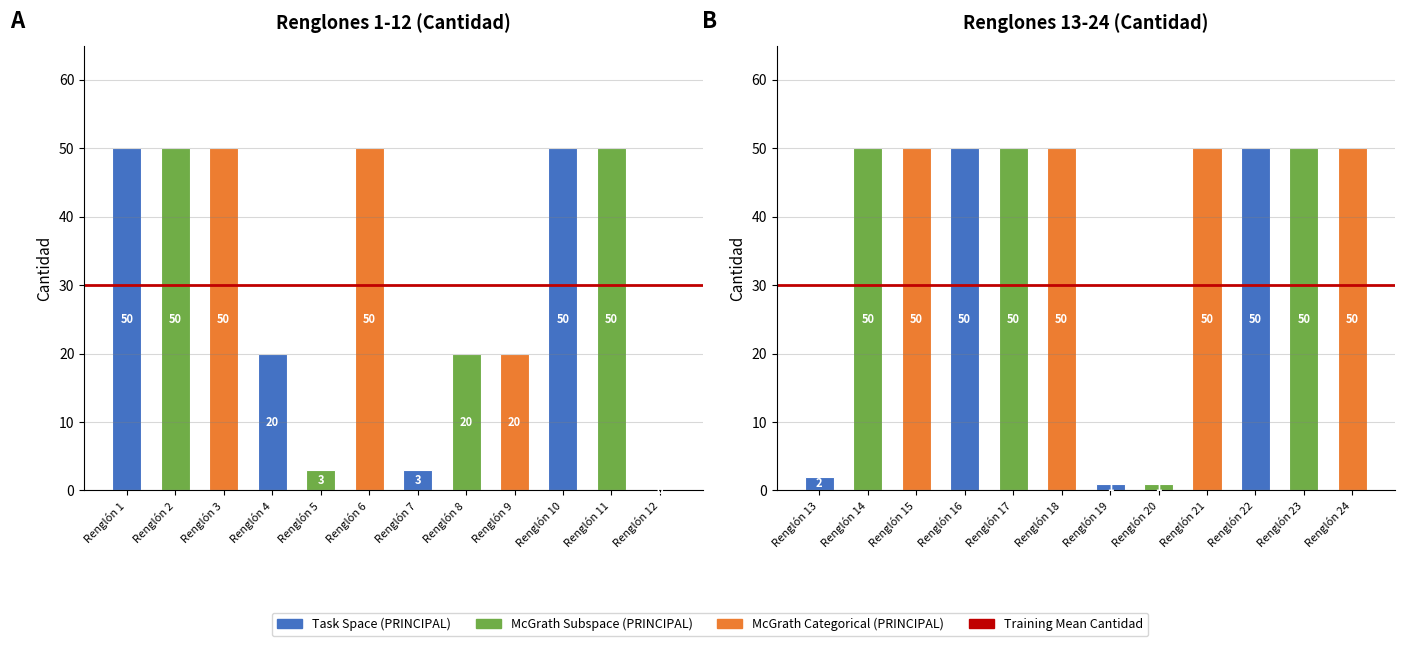

Reading left to right, what are all the values shown in this chart?

50	50	50	20	3	50	3	20	20	50	50	0	2	50	50	50	50	50	1	1	50	50	50	50